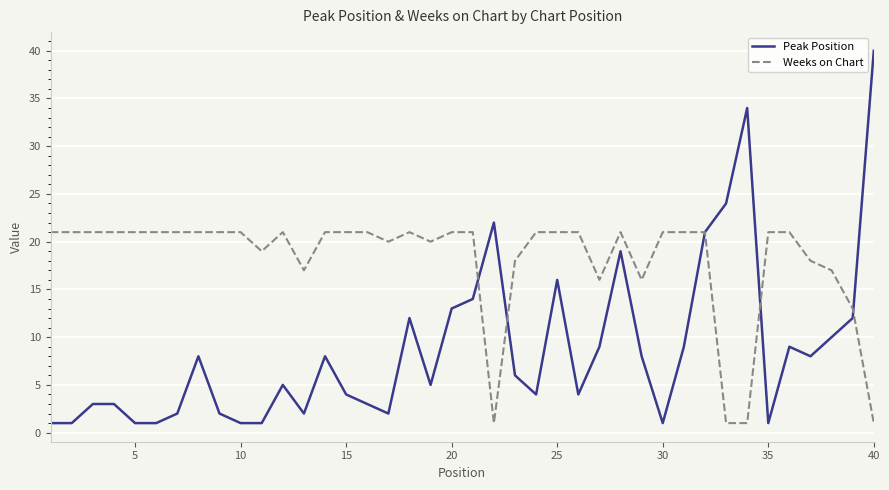

What is the highest value of the Peak Position series?

40